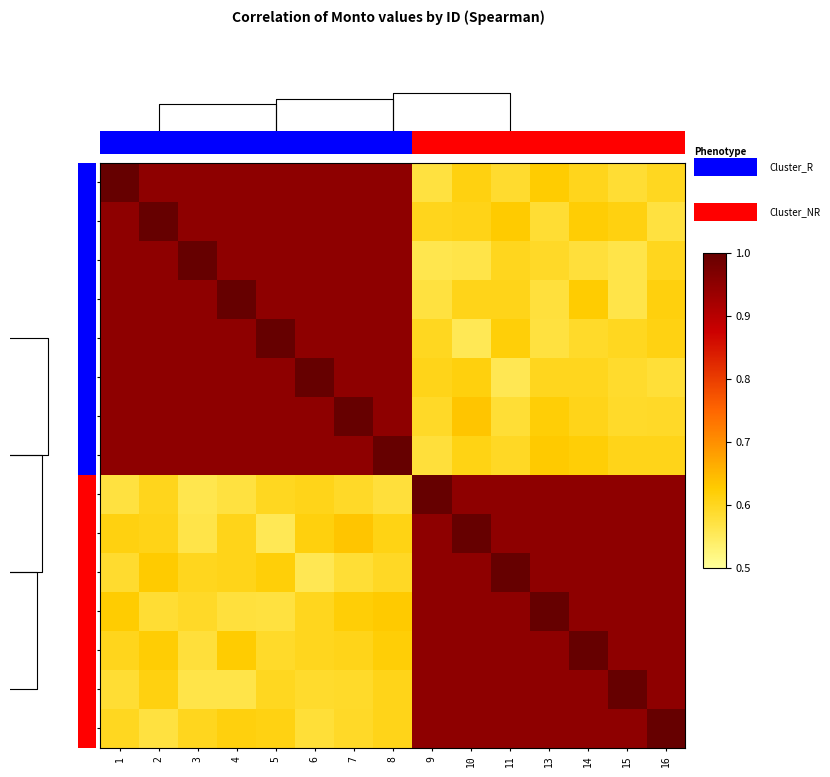

Which series changed the most between 3 and 10?

3